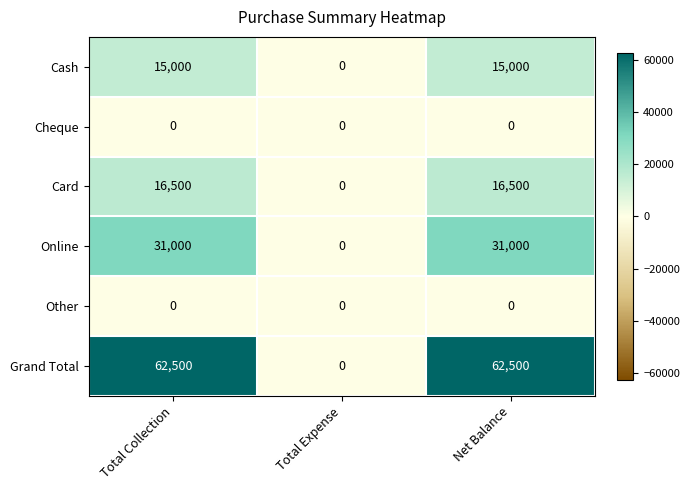

Is the value of Cheque at Net Balance greater than the value of Grand Total at Total Collection?

No